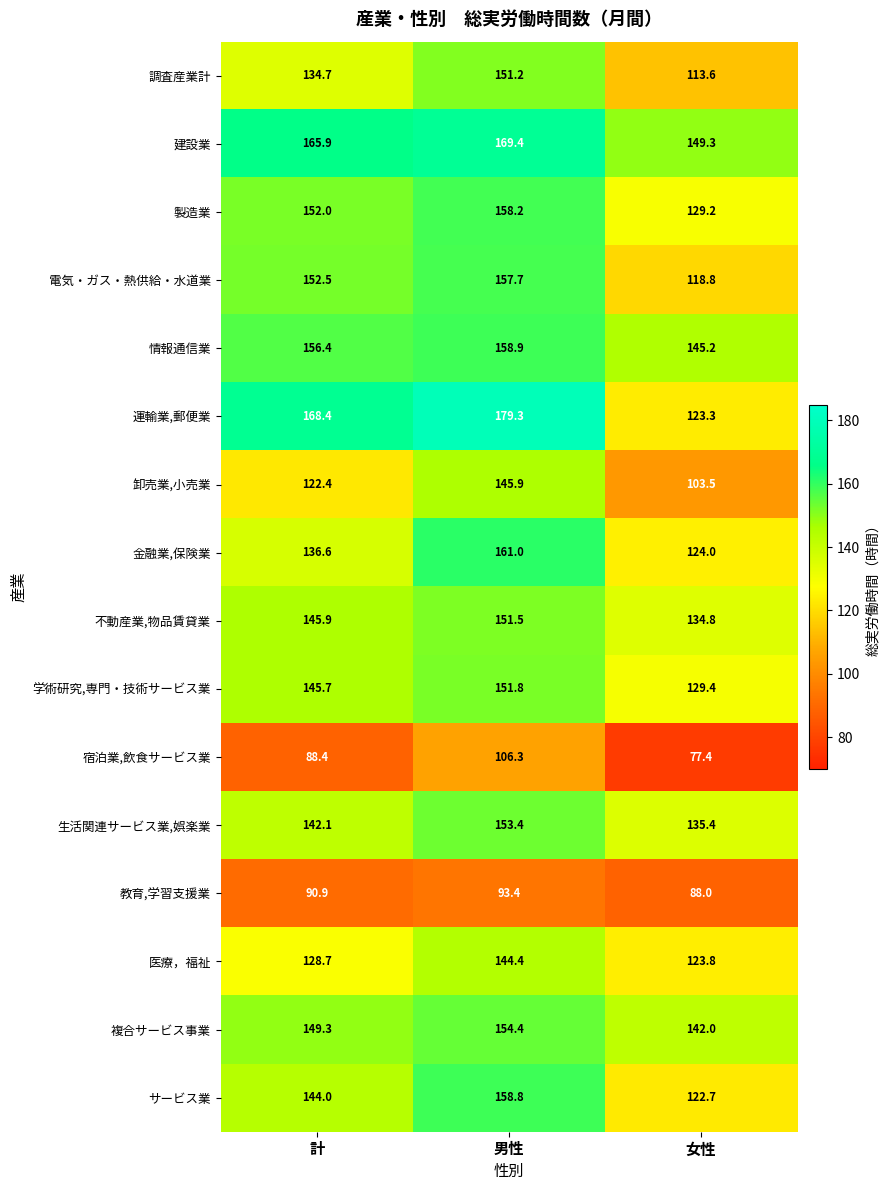

What is the greatest value displayed?

179.3